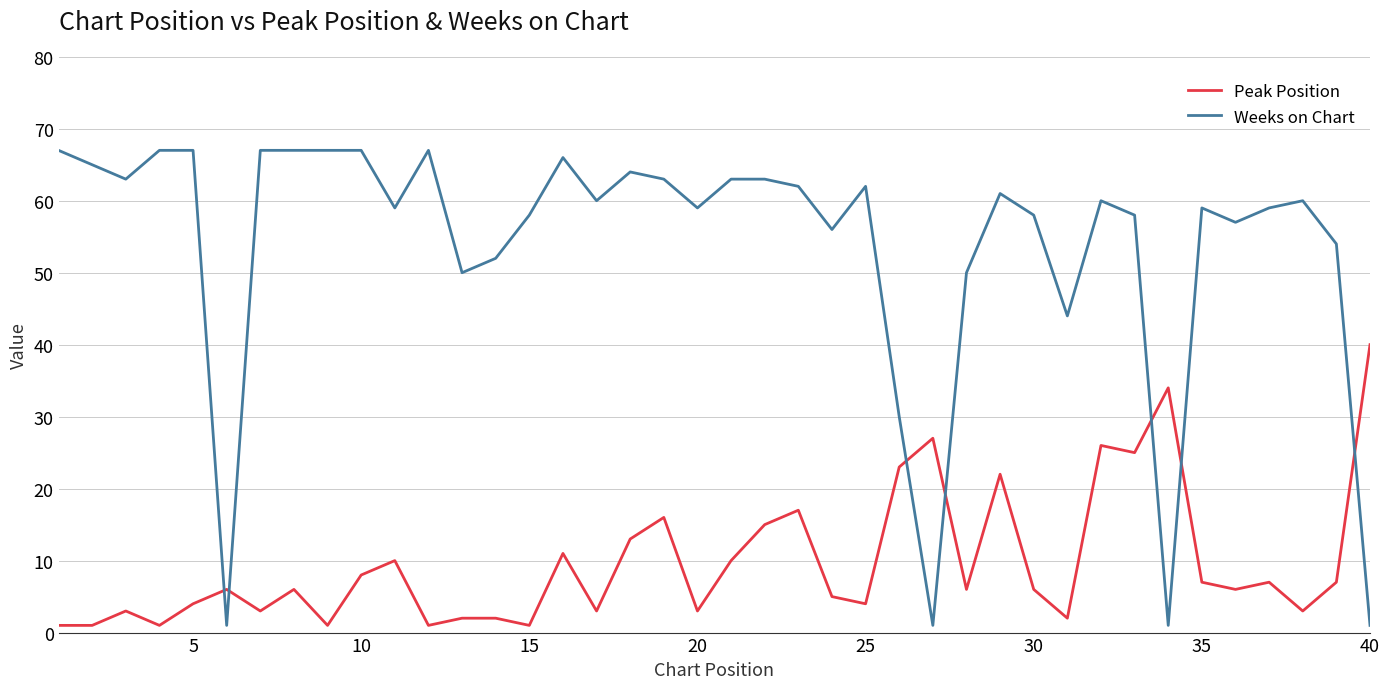

Reading left to right, list all the values displayed in this chart.

Peak Position: 1	1	3	1	4	6	3	6	1	8	10	1	2	2	1	11	3	13	16	3	10	15	17	5	4	23	27	6	22	6	2	26	25	34	7	6	7	3	7	40
Weeks on Chart: 67	65	63	67	67	1	67	67	67	67	59	67	50	52	58	66	60	64	63	59	63	63	62	56	62	30	1	50	61	58	44	60	58	1	59	57	59	60	54	1